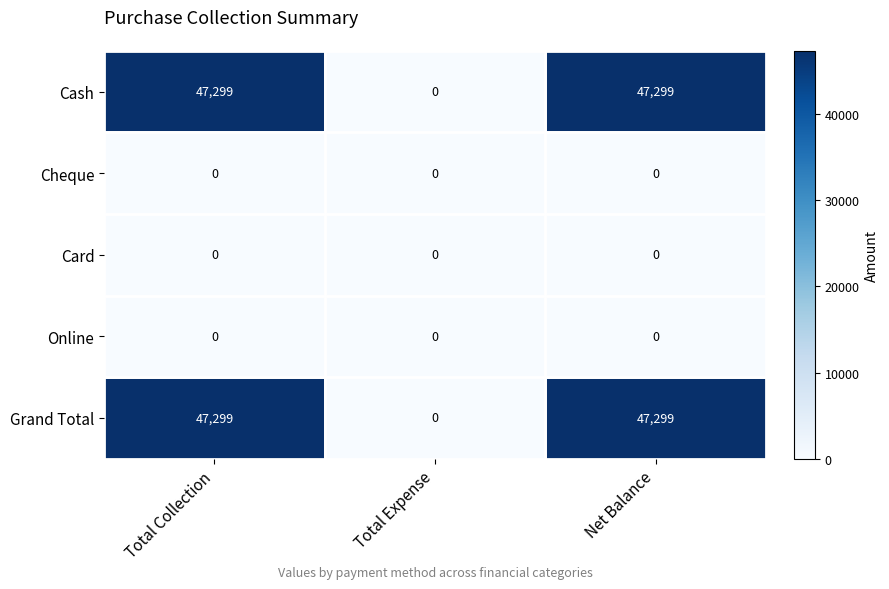

What is the difference between the highest and lowest values at Total Collection?

47299